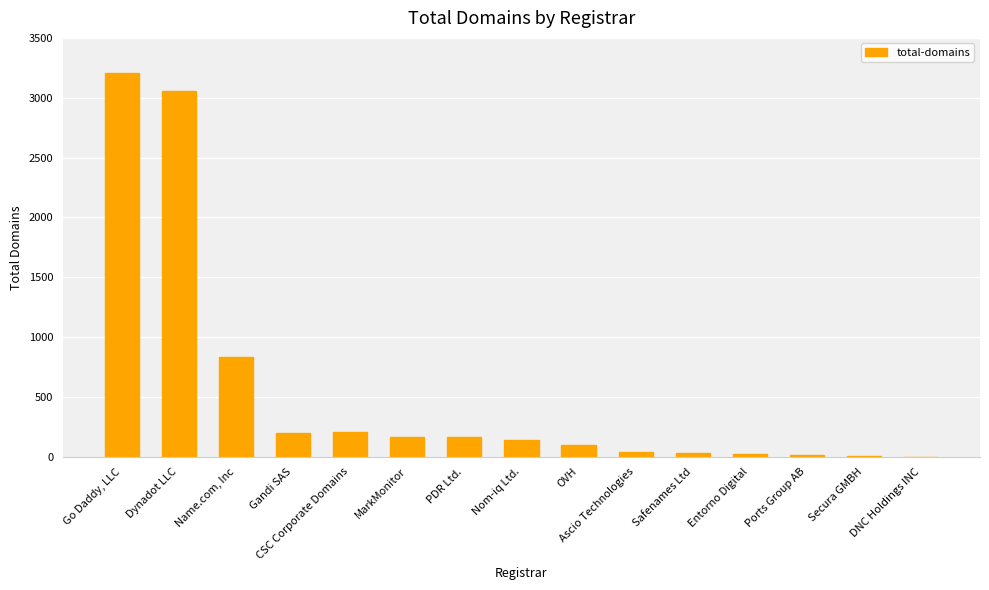

The value at Gandi SAS is 195. True or false?

True